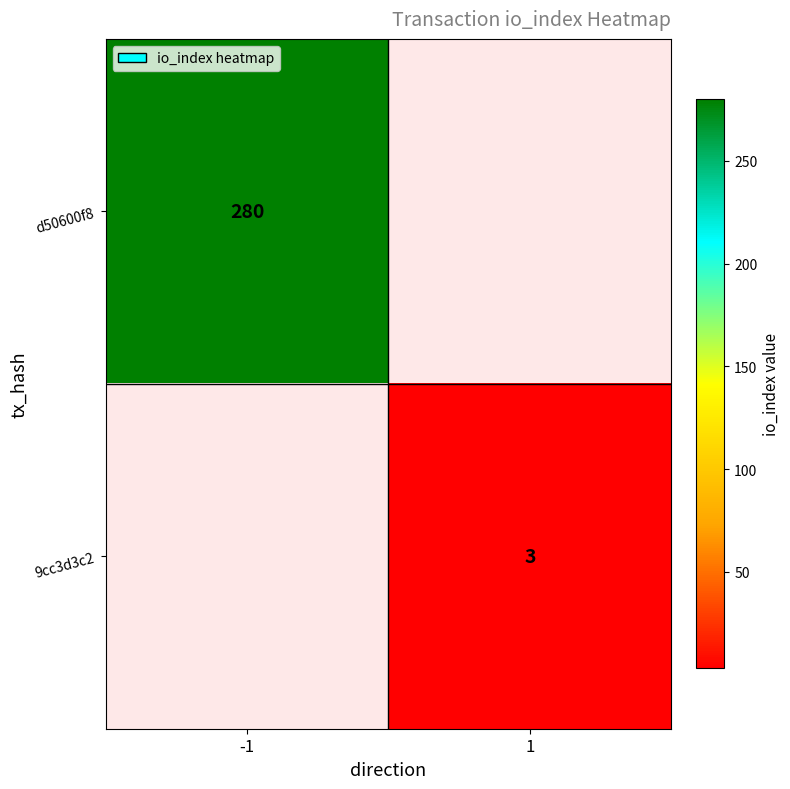

The 9cc3d3c2 series shows 3 at 1. True or false?

True